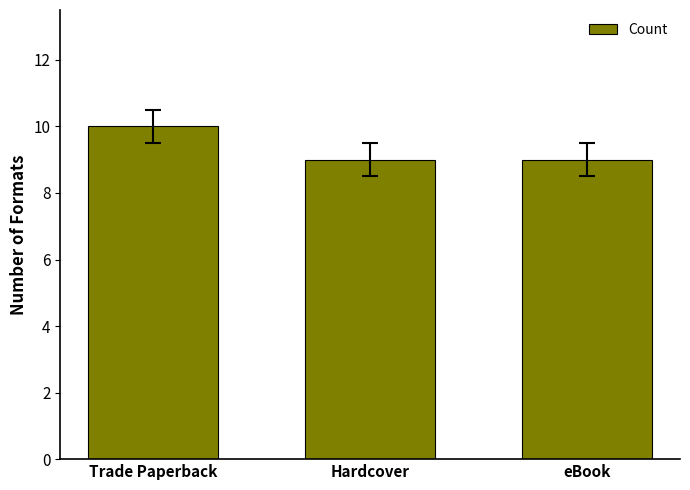

How many bars are there in total?

3